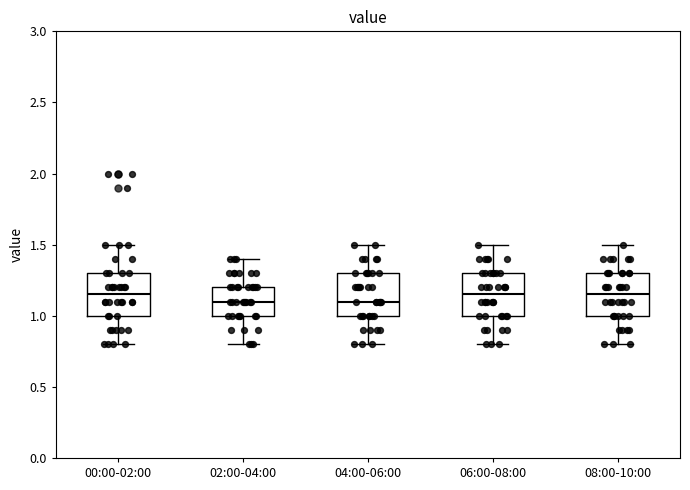

Reading left to right, transcribe this box plot: for each box, give where its median line is, the range the box spans, and where its two whiskers end, as read against the y-axis. The values are not printed on the chart, so give them approximately, as read against the axis.

00:00-02:00: median 1.15, box 1.00 to 1.30, whiskers 0.80 to 1.50
02:00-04:00: median 1.10, box 1.00 to 1.20, whiskers 0.80 to 1.40
04:00-06:00: median 1.10, box 1.00 to 1.30, whiskers 0.80 to 1.50
06:00-08:00: median 1.15, box 1.00 to 1.30, whiskers 0.80 to 1.50
08:00-10:00: median 1.15, box 1.00 to 1.30, whiskers 0.80 to 1.50